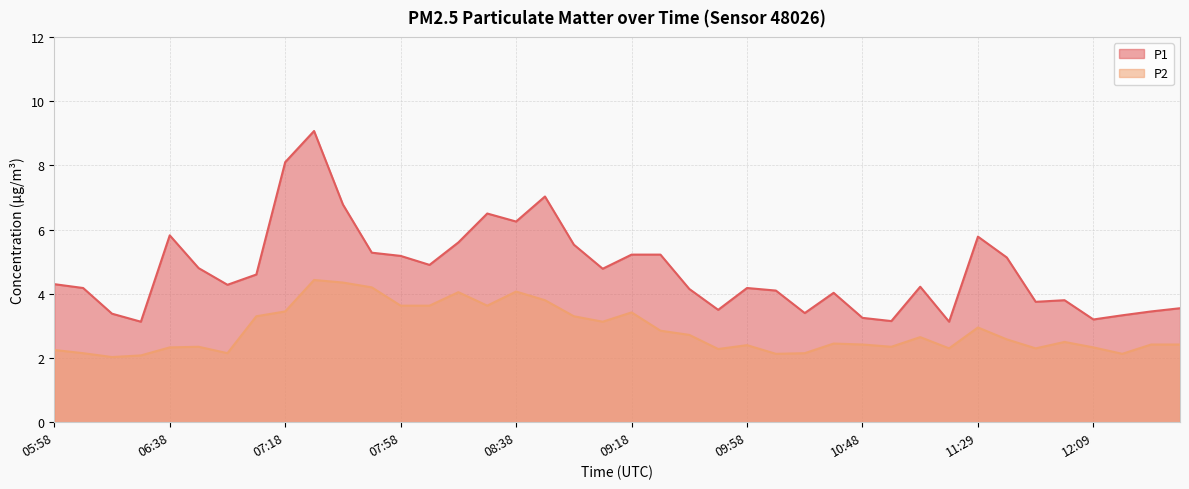

Is the value of P1 at 07:08 greater than the value of P2 at 09:08?

Yes